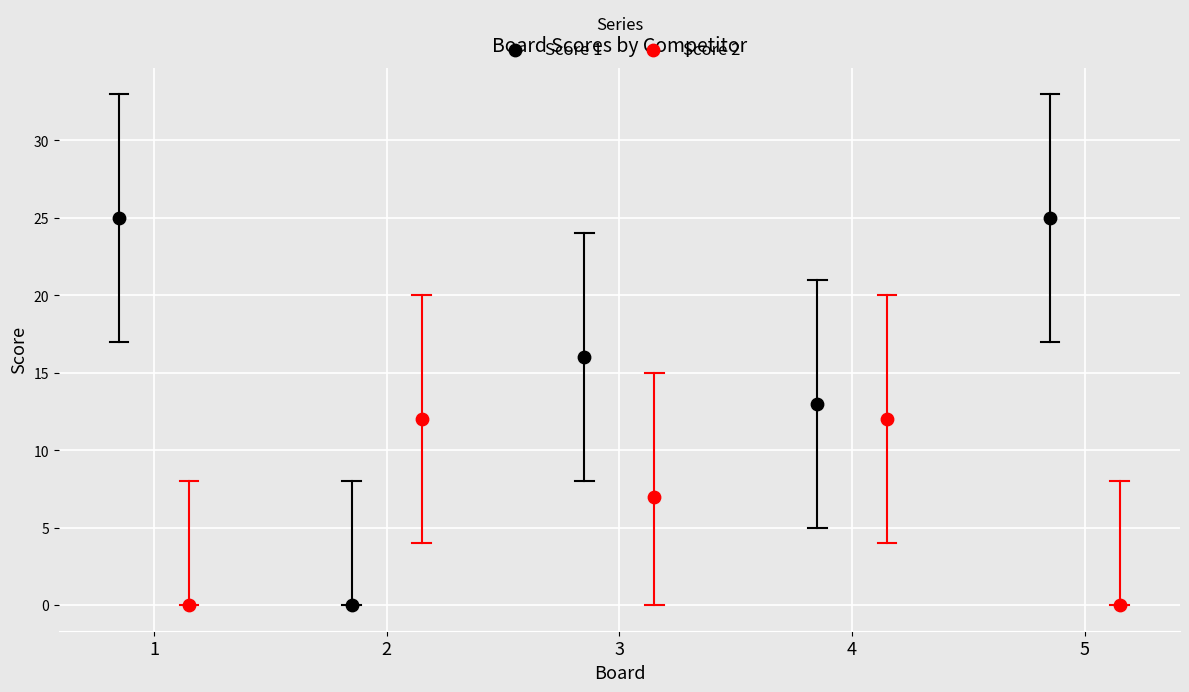

Which series reaches the maximum Y coordinate?

Score 1